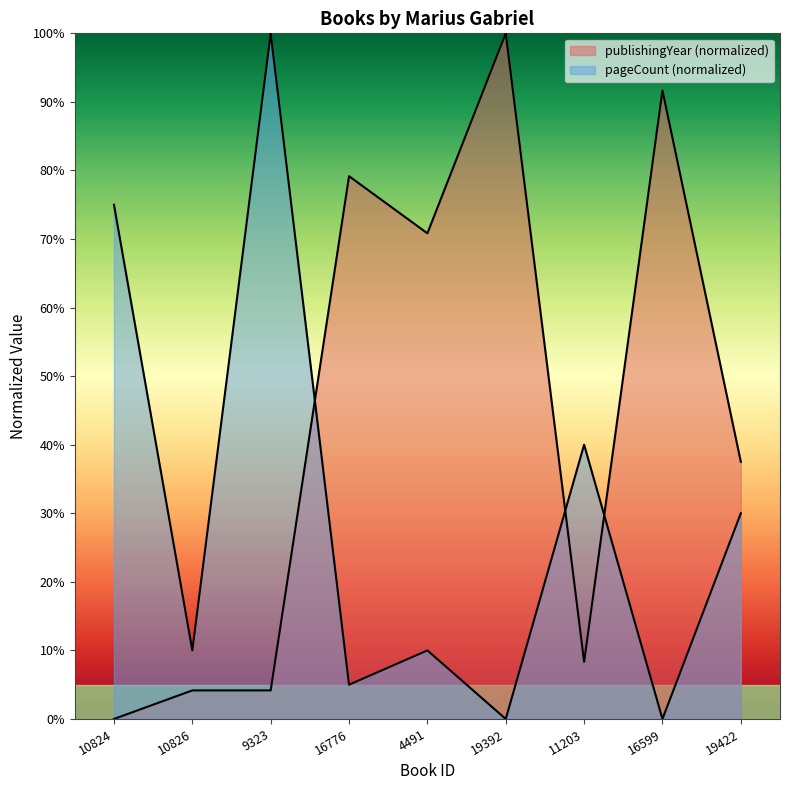

What is the maximum value shown in the chart?

100.0